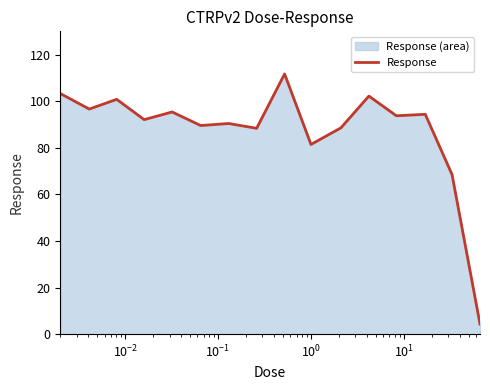

What is the greatest value displayed?

111.7